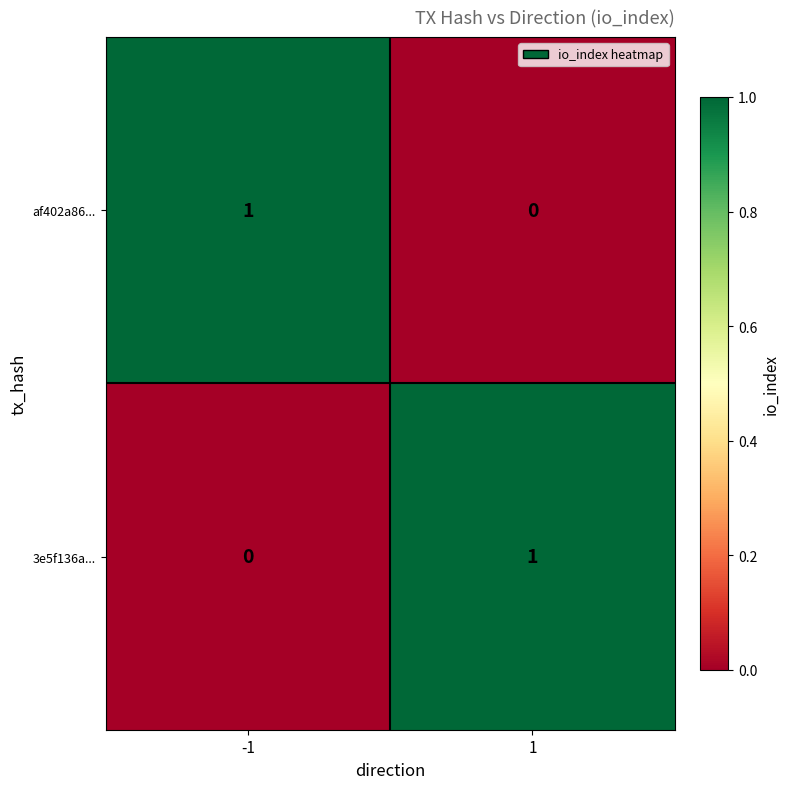

At how many categories does at least one series exceed 0?

2